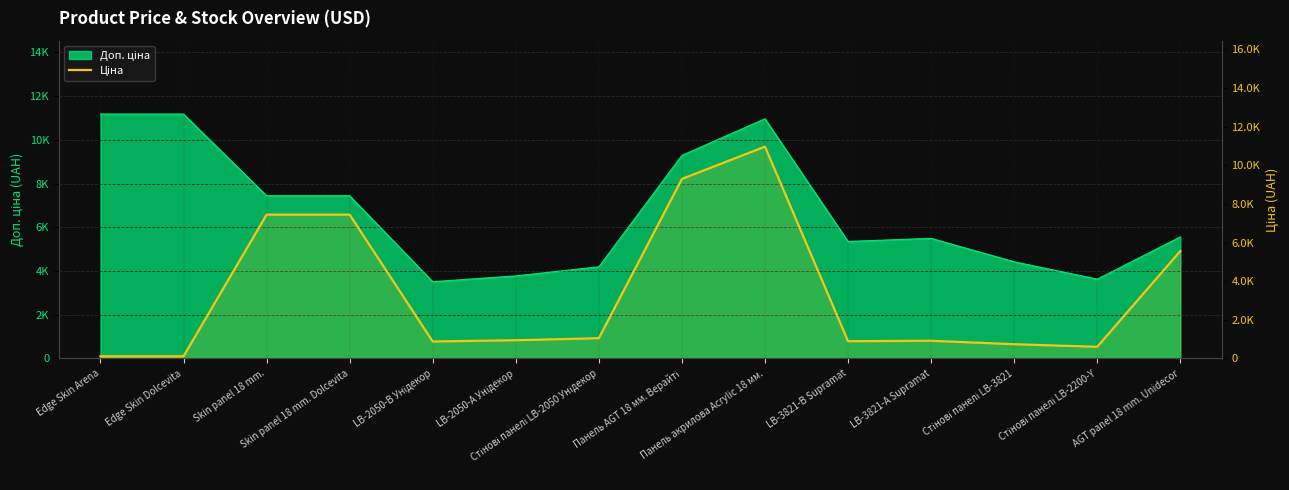

Reading right to left, extract all data points from this chart.

AGT panel 18 mm. Unidecor=5560.3	Стінові панелі LB-2200-Y=604.6	Стінові панелі LB-3821=737.2	LB-3821-А Supramat=915.8	LB-3821-В Supramat=892.2	Панель акрилова Acrylic 18 мм.=10964.4	Панель AGT 18 мм. Верайті=9290.5	Стінові панелі LB-2050 Унідекор=1048.4	LB-2050-А Унідекор=944.2	LB-2050-В Унідекор=878.0	Skin panel 18 mm. Dolcevita=7444.6	Skin panel 18 mm.=7444.6	Edge Skin Dolcevita=111.8	Edge Skin Arena=111.8